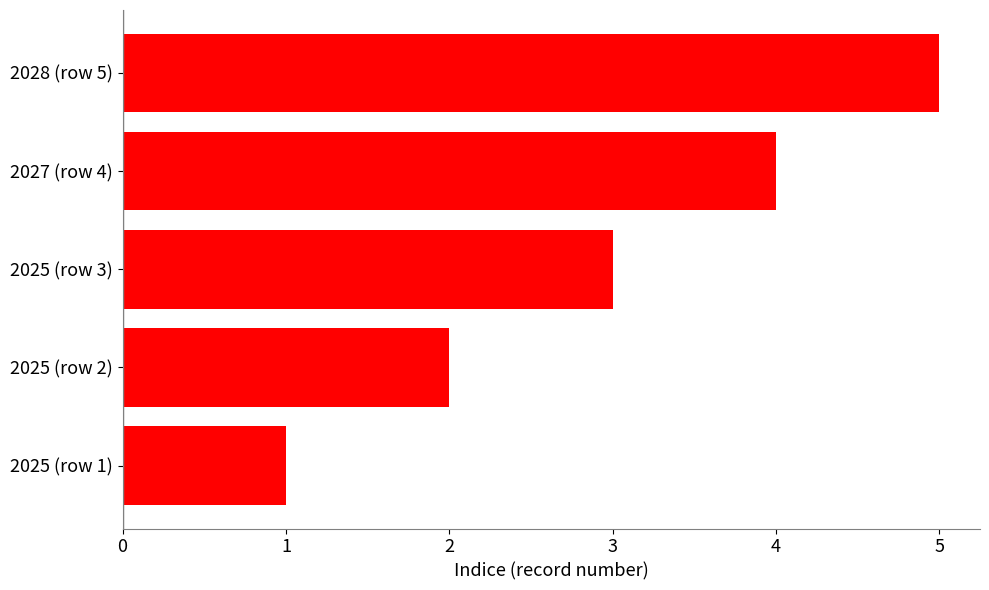

Which label corresponds to the largest value in the chart?

2028 (row 5)